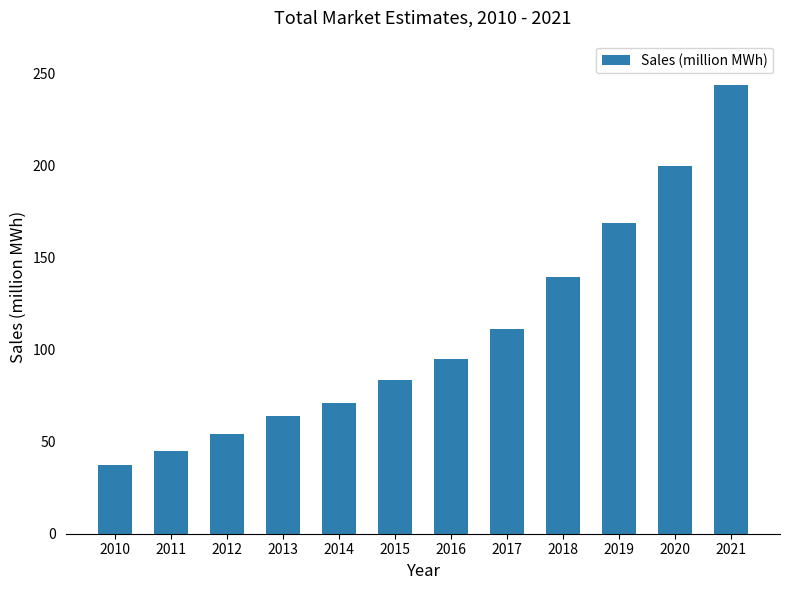

List the labels in order of value, smallest first.

2010, 2011, 2012, 2013, 2014, 2015, 2016, 2017, 2018, 2019, 2020, 2021